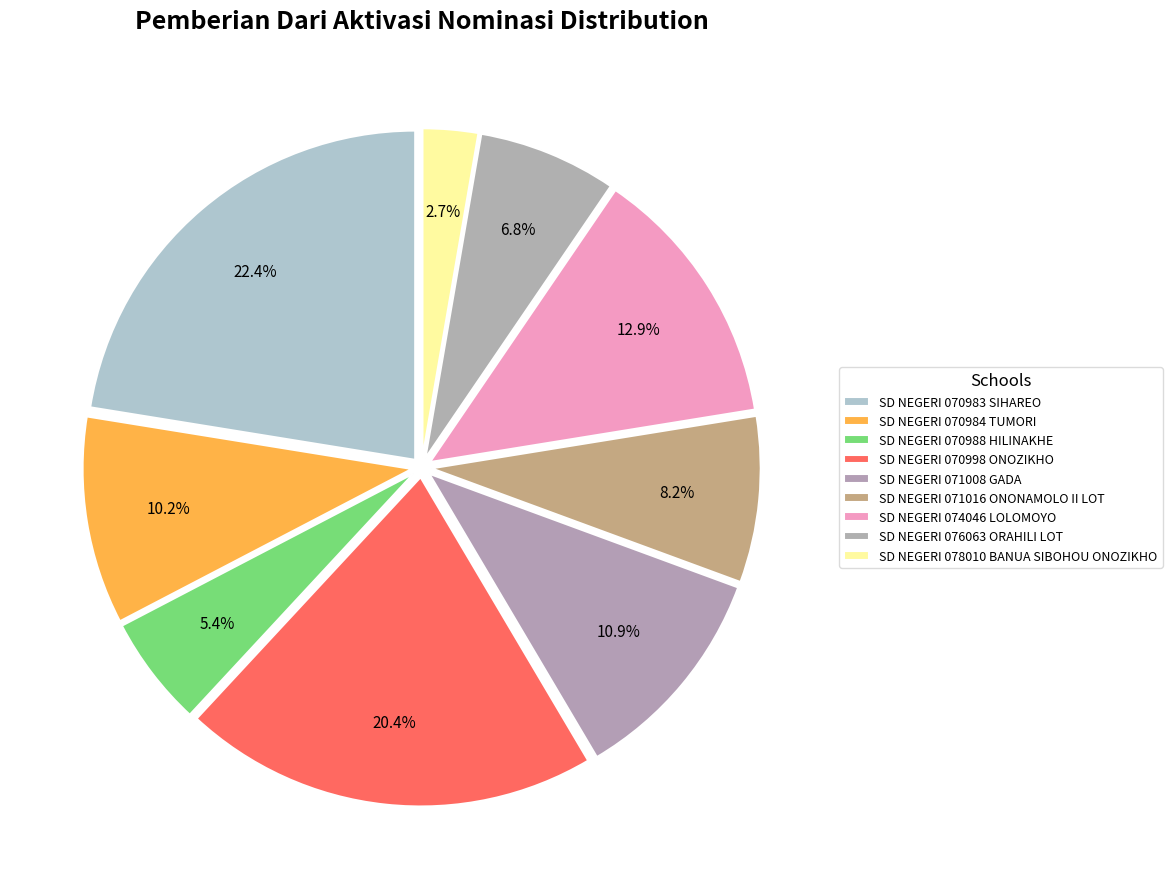

The SD NEGERI 071016 ONONAMOLO II LOT slice represents 8% of the pie. True or false?

True